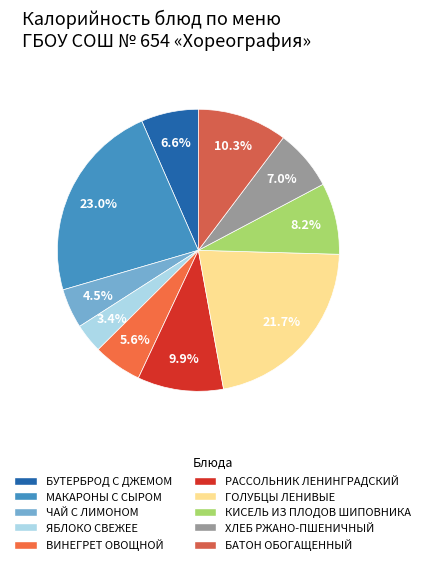

Rank the categories by value from lowest to highest.

ЯБЛОКО СВЕЖЕЕ, ЧАЙ С ЛИМОНОМ, ВИНЕГРЕТ ОВОЩНОЙ, БУТЕРБРОД С ДЖЕМОМ, ХЛЕБ РЖАНО-ПШЕНИЧНЫЙ, КИСЕЛЬ ИЗ ПЛОДОВ ШИПОВНИКА, РАССОЛЬНИК ЛЕНИНГРАДСКИЙ, БАТОН ОБОГАЩЕННЫЙ, ГОЛУБЦЫ ЛЕНИВЫЕ, МАКАРОНЫ С СЫРОМ